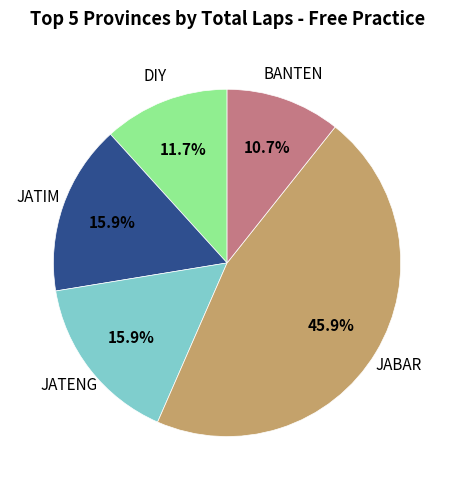

Is there a majority slice in this chart?

No